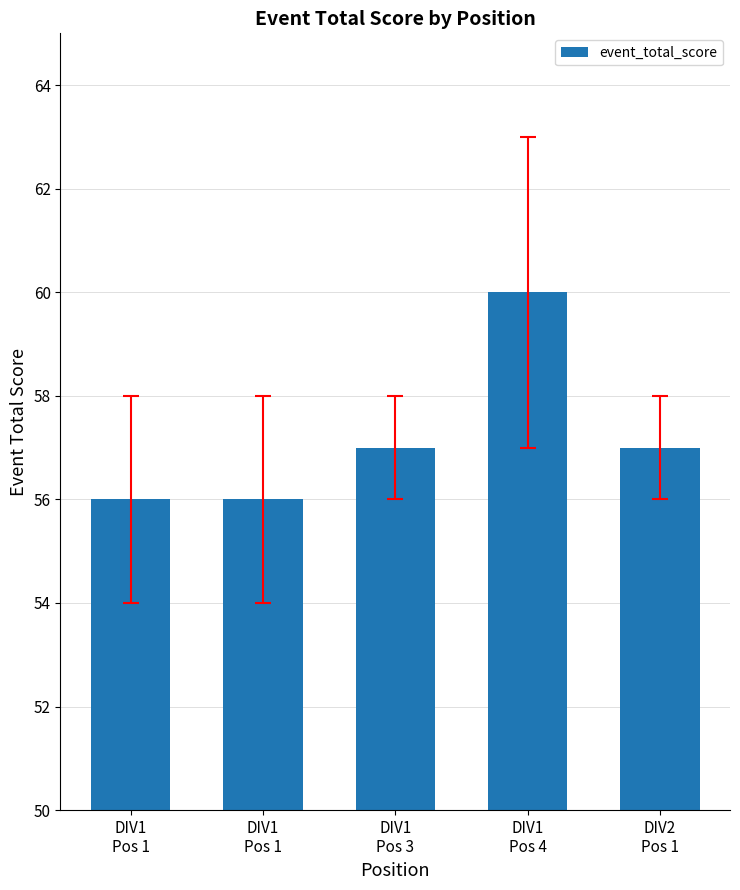

True or false: the data shows 56 at DIV1
Pos 1.

True